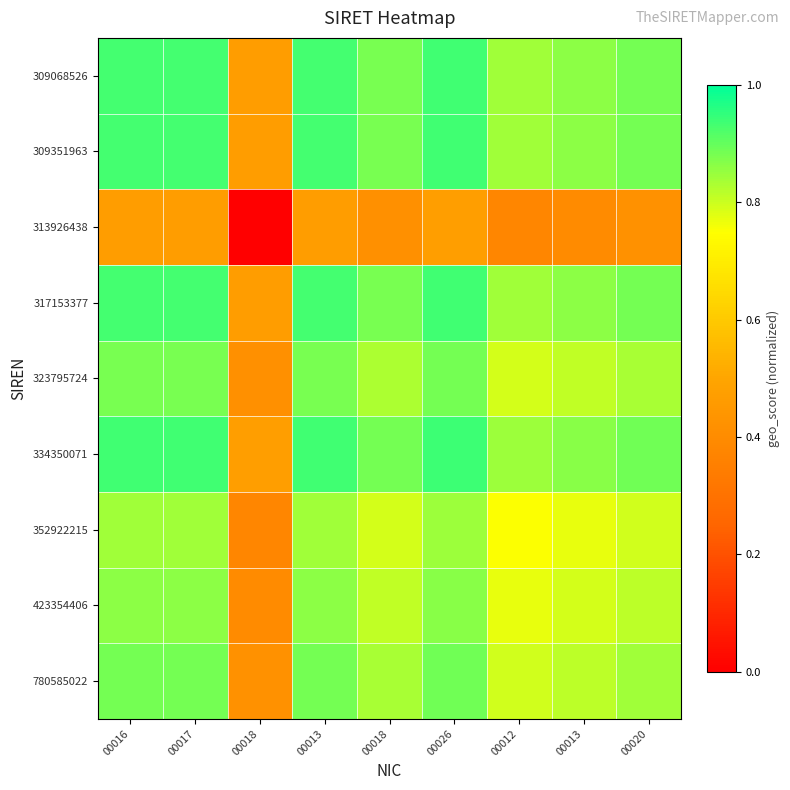

Reading right to left, list all the values displayed in this chart.

309068526: 00020=0.9	00013=0.9	00012=0.8	00026=0.9	00018=0.9	00013=0.9	00018=0.5	00017=0.9	00016=0.9
309351963: 00020=0.9	00013=0.9	00012=0.8	00026=0.9	00018=0.9	00013=0.9	00018=0.5	00017=0.9	00016=0.9
313926438: 00020=0.4	00013=0.4	00012=0.4	00026=0.5	00018=0.4	00013=0.5	00018=0.0	00017=0.5	00016=0.5
317153377: 00020=0.9	00013=0.9	00012=0.8	00026=0.9	00018=0.9	00013=0.9	00018=0.5	00017=0.9	00016=0.9
323795724: 00020=0.8	00013=0.8	00012=0.8	00026=0.9	00018=0.8	00013=0.9	00018=0.4	00017=0.9	00016=0.9
334350071: 00020=0.9	00013=0.9	00012=0.8	00026=0.9	00018=0.9	00013=0.9	00018=0.5	00017=0.9	00016=0.9
352922215: 00020=0.8	00013=0.8	00012=0.8	00026=0.8	00018=0.8	00013=0.8	00018=0.4	00017=0.8	00016=0.8
423354406: 00020=0.8	00013=0.8	00012=0.8	00026=0.9	00018=0.8	00013=0.9	00018=0.4	00017=0.9	00016=0.9
780585022: 00020=0.8	00013=0.8	00012=0.8	00026=0.9	00018=0.8	00013=0.9	00018=0.4	00017=0.9	00016=0.9